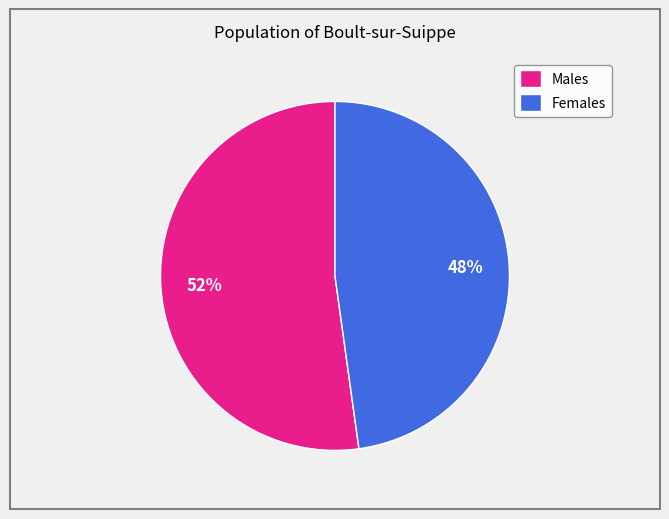

Between Males and Females, which is larger?

Males